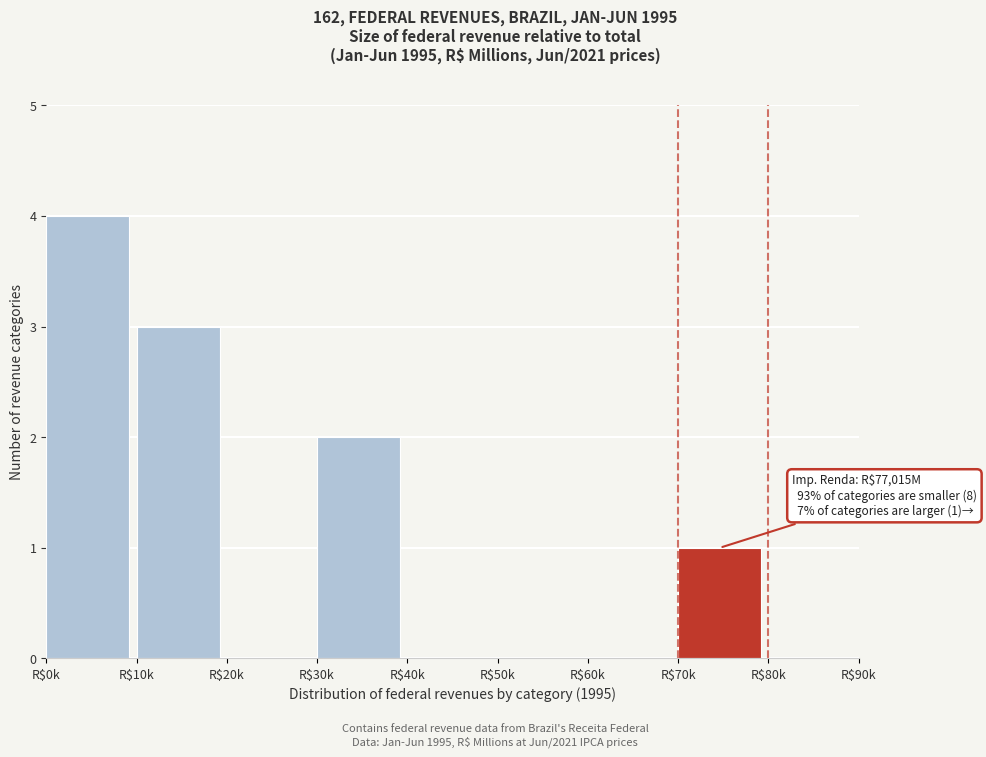

True or false: the data shows 4 at R$0k.

True